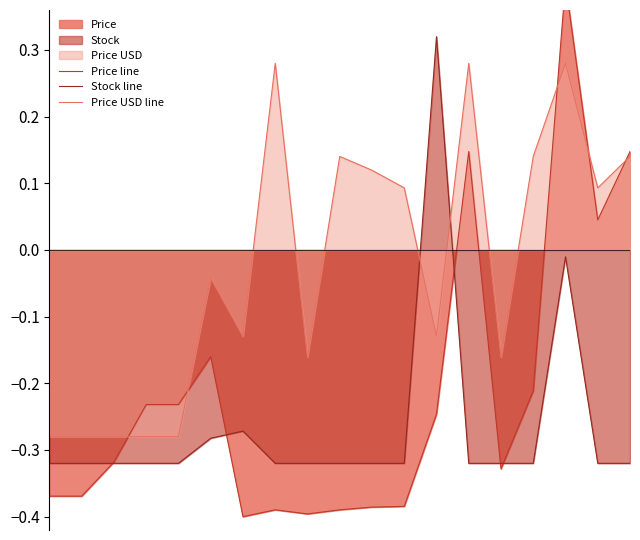

What is the sum of the Price USD line values at 14 and 5?

-0.2